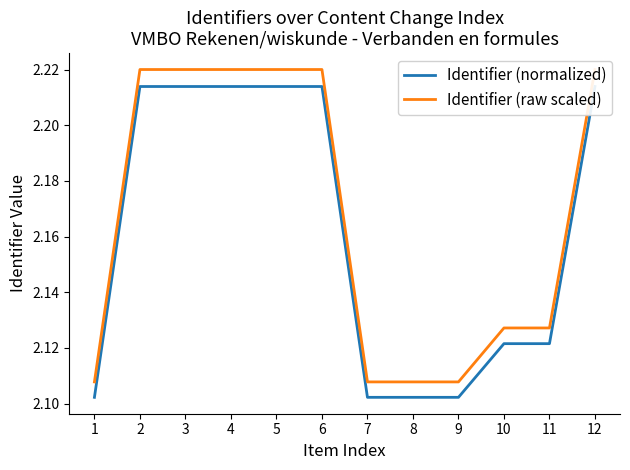

Reading left to right, extract all data points from this chart.

Identifier (normalized): 2.1	2.2	2.2	2.2	2.2	2.2	2.1	2.1	2.1	2.1	2.1	2.2
Identifier (raw scaled): 2.1	2.2	2.2	2.2	2.2	2.2	2.1	2.1	2.1	2.1	2.1	2.2